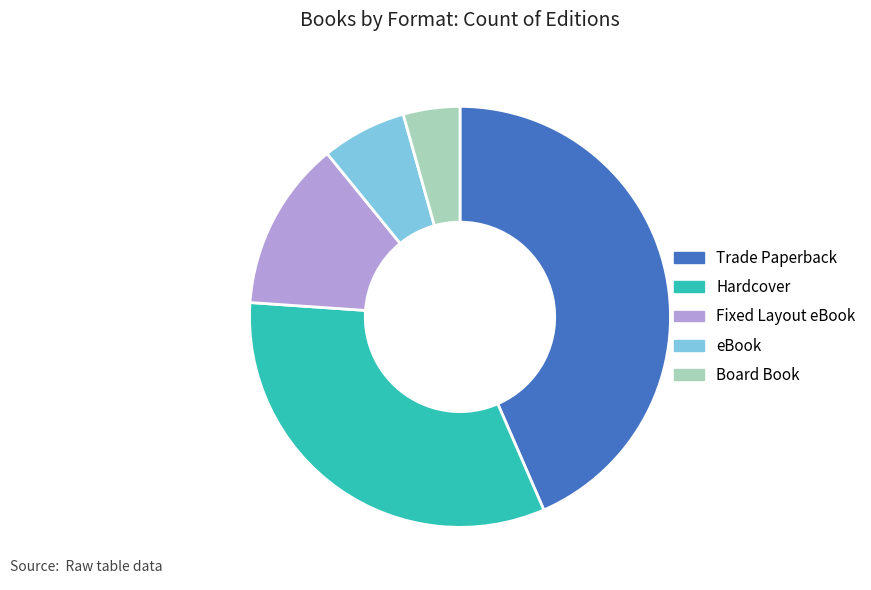

Is Hardcover the majority of the pie?

No